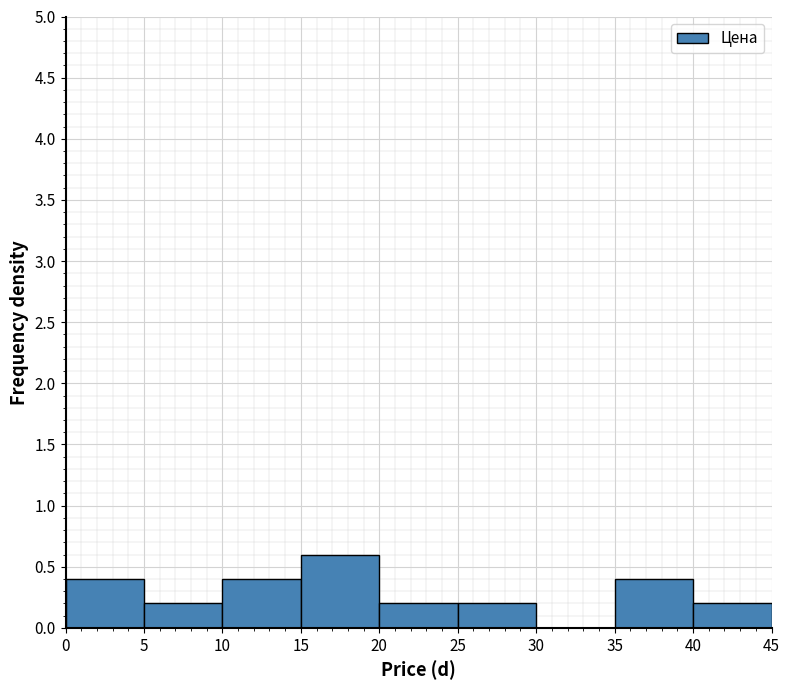

Reading left to right, list every bar in this chart as the range it spans on the x-axis followed by its height. The values are not printed on the chart, so give them approximately, as read against the axis.

0 to 5: 0.4
5 to 10: 0.2
10 to 15: 0.4
15 to 20: 0.6
20 to 25: 0.2
25 to 30: 0.2
30 to 35: 0
35 to 40: 0.4
40 to 45: 0.2